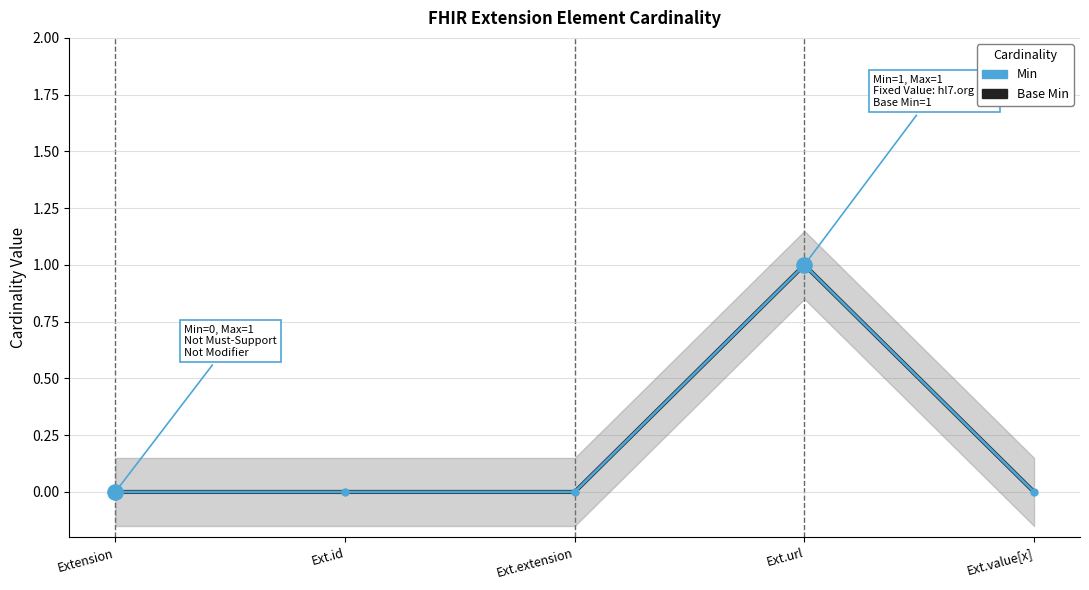

True or false: Base Min and Min intersect in this chart.

False